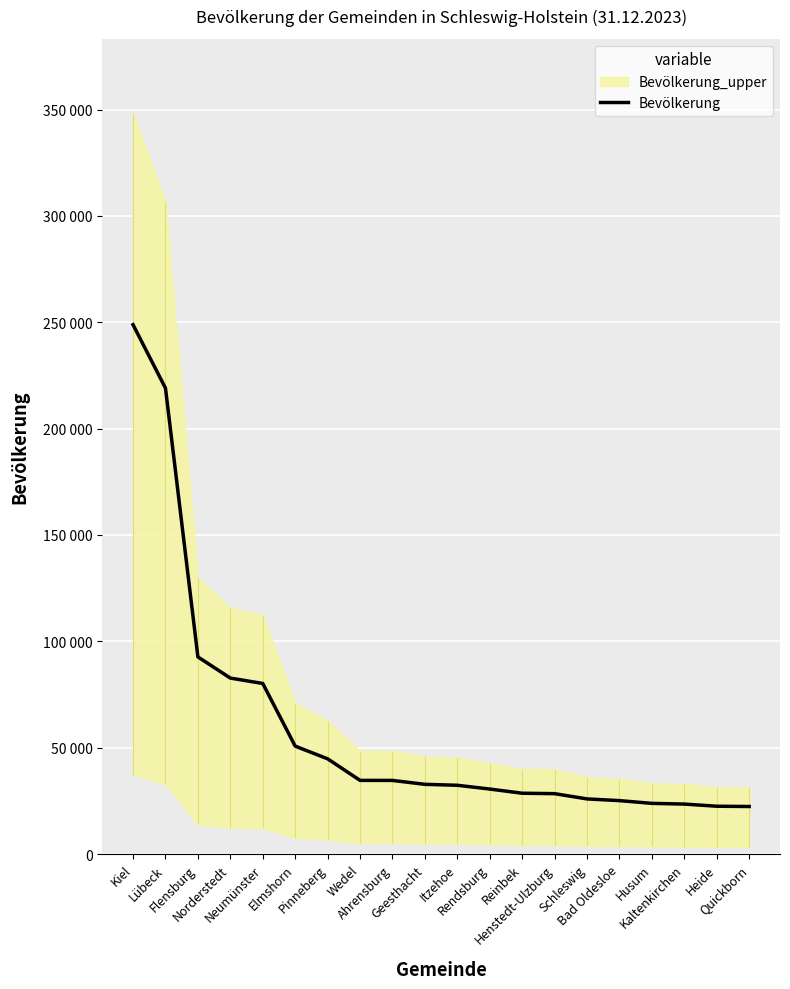

List the labels in order of value, largest first.

Kiel, Lübeck, Flensburg, Norderstedt, Neumünster, Elmshorn, Pinneberg, Wedel, Ahrensburg, Geesthacht, Itzehoe, Rendsburg, Reinbek, Henstedt-Ulzburg, Schleswig, Bad Oldesloe, Husum, Kaltenkirchen, Heide, Quickborn